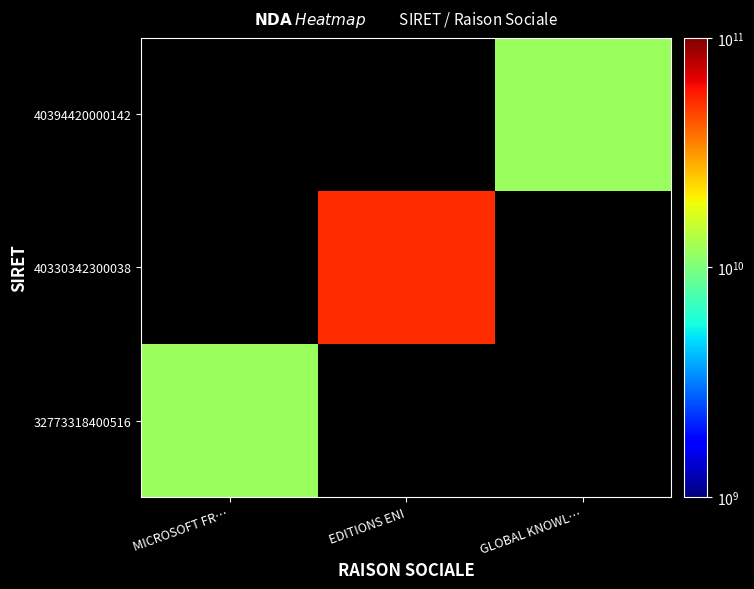

Rank the series at MICROSOFT FR… from highest to lowest value.

32773318400516, 40330342300038, 40394420000142